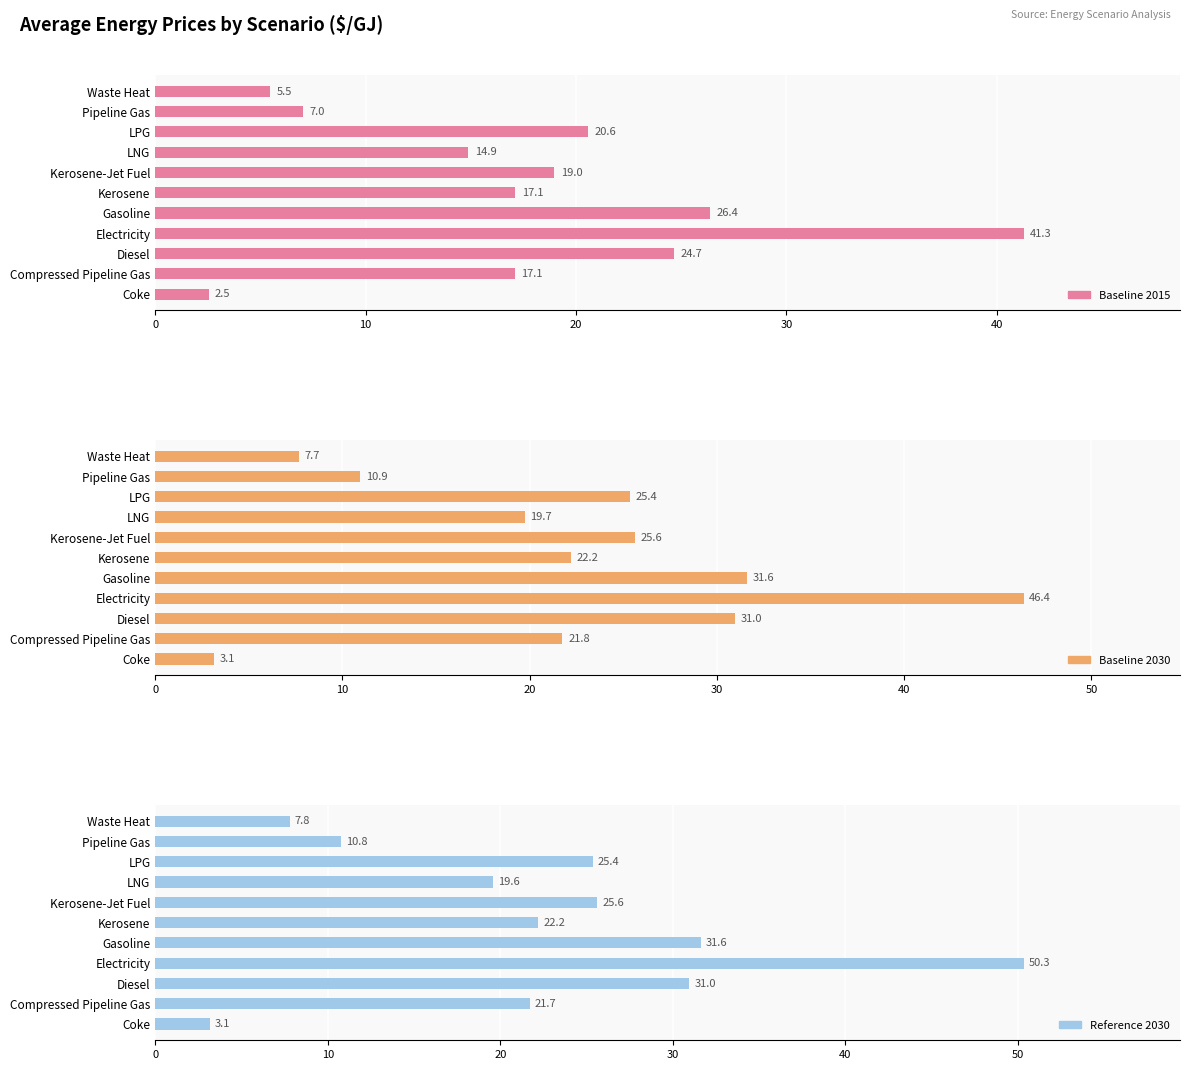

Rank the series at Compressed Pipeline Gas from highest to lowest value.

Baseline 2030, Reference 2030, Baseline 2015